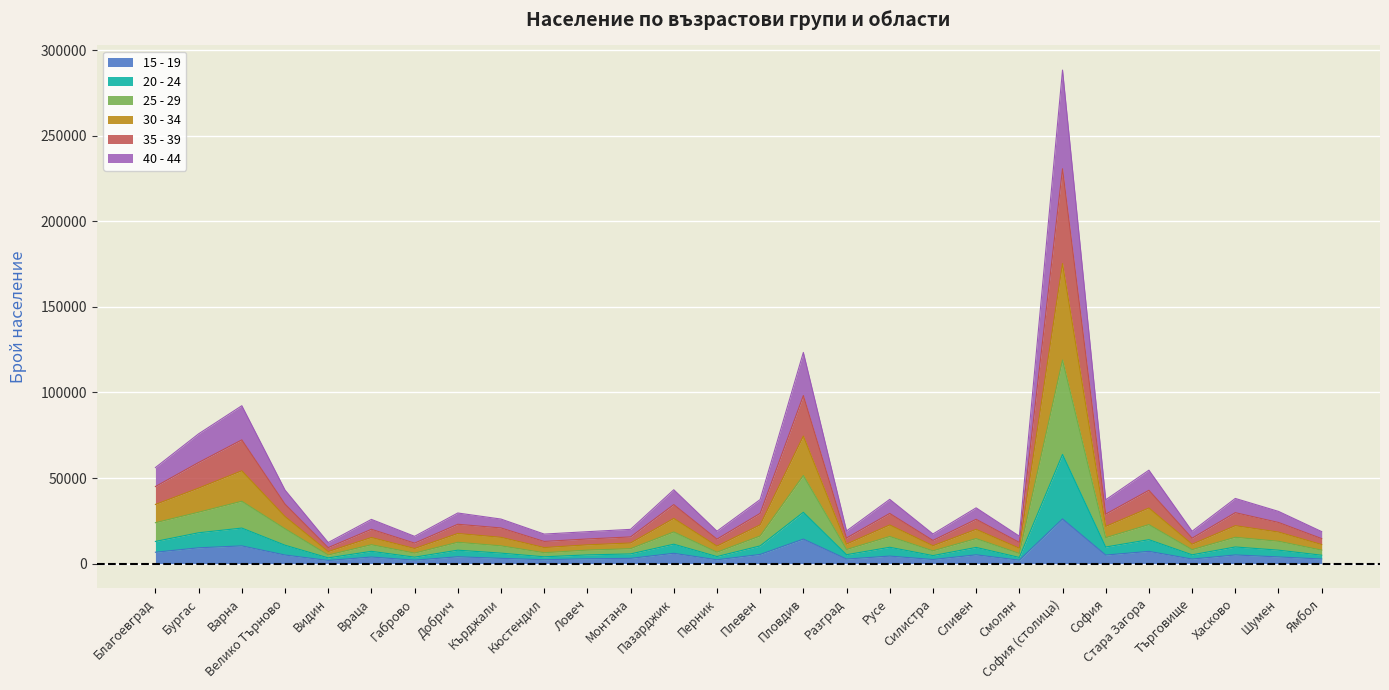

At which label does 15 - 19 reach its peak?

София (столица)